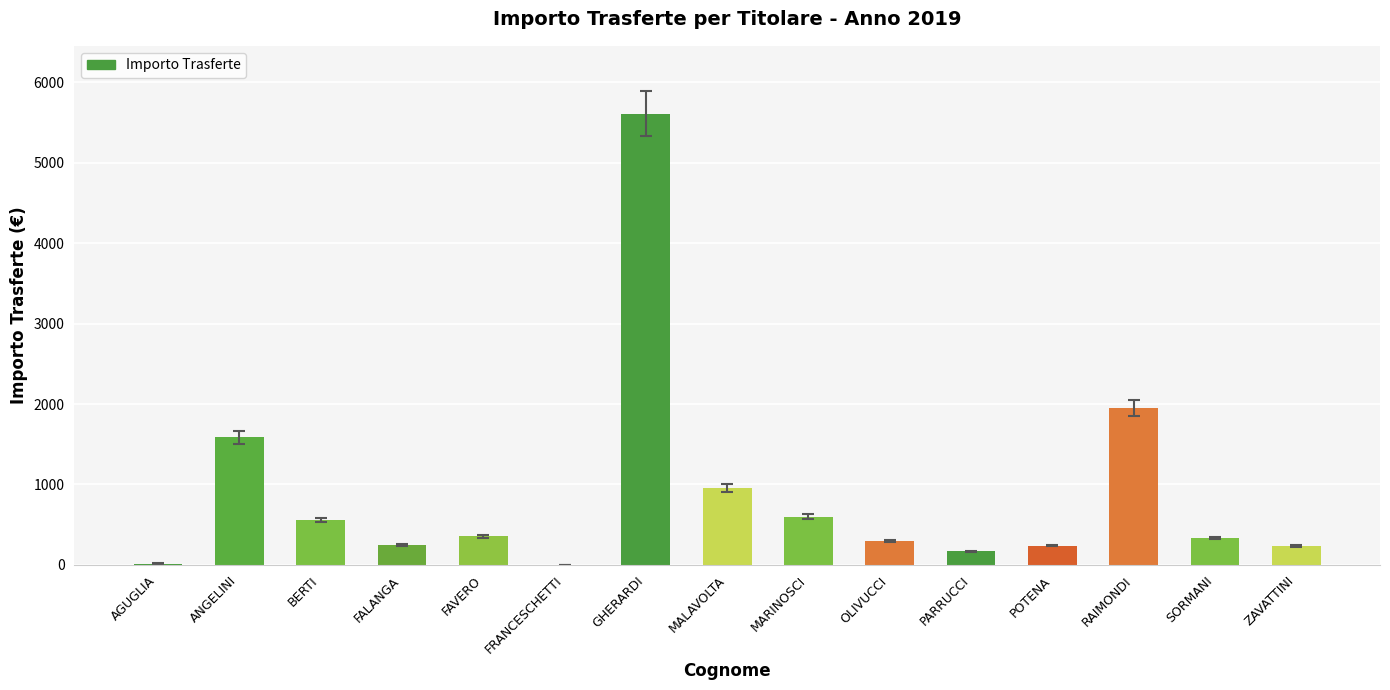

At which category does the chart reach its peak across all series?

GHERARDI